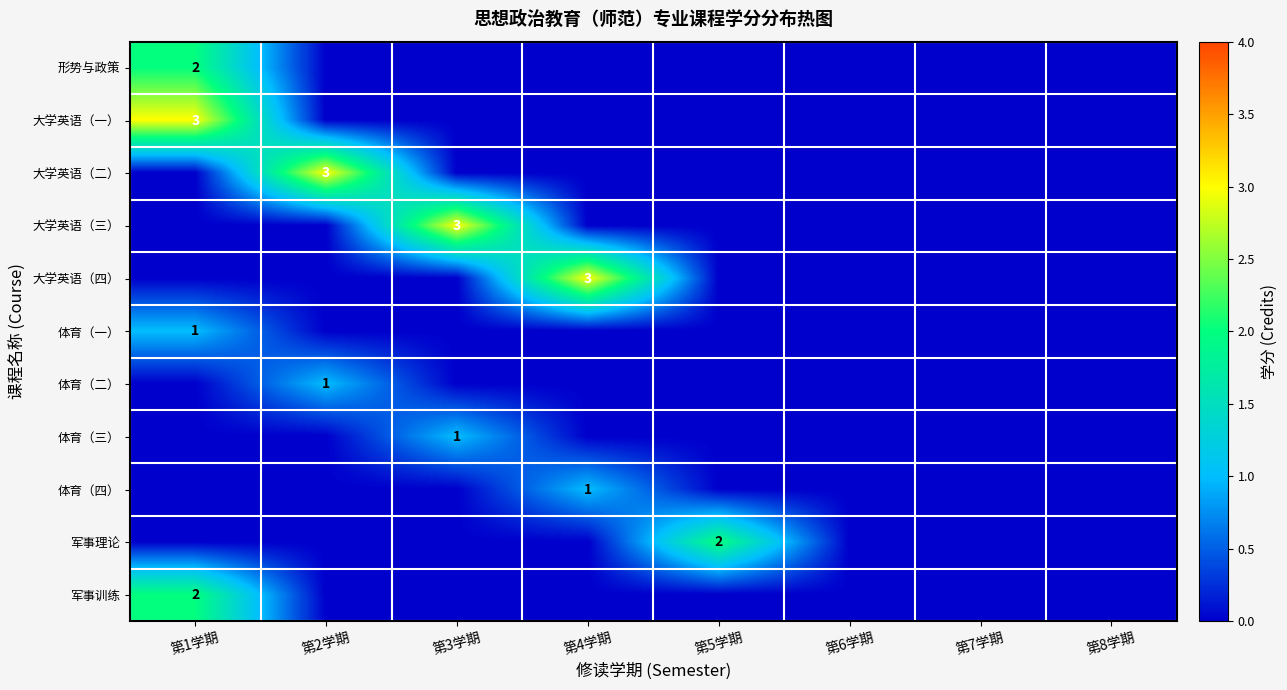

How many values in the 体育（二） series exceed 0?

1